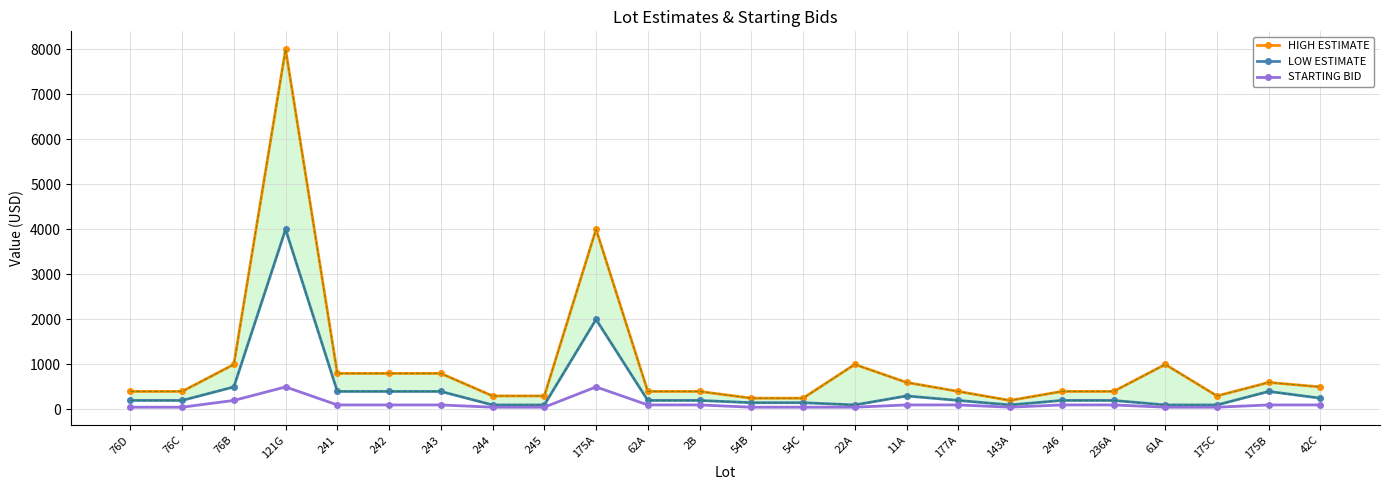

What is the difference between the maximum and minimum values in the LOW ESTIMATE series?

3900